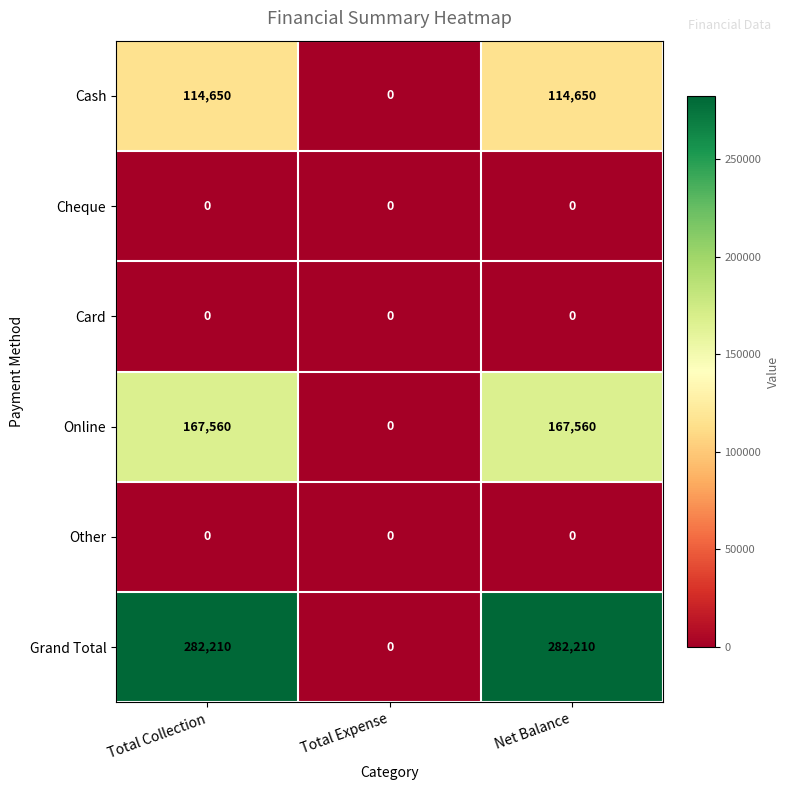

At how many categories does at least one series exceed 165550?

2